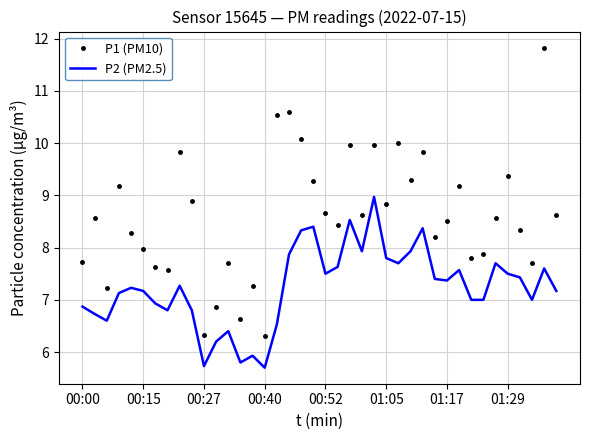

List the series in order of their peak value, lowest first.

P2 (PM2.5), P1 (PM10)